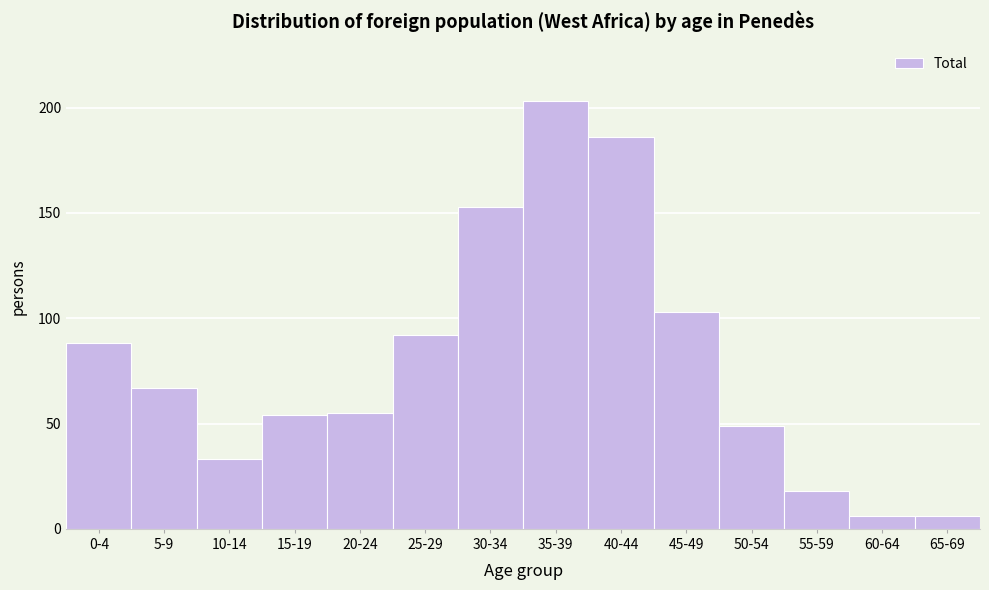

Reading left to right, extract all data points from this chart.

88	67	33	54	55	92	153	203	186	103	49	18	6	6